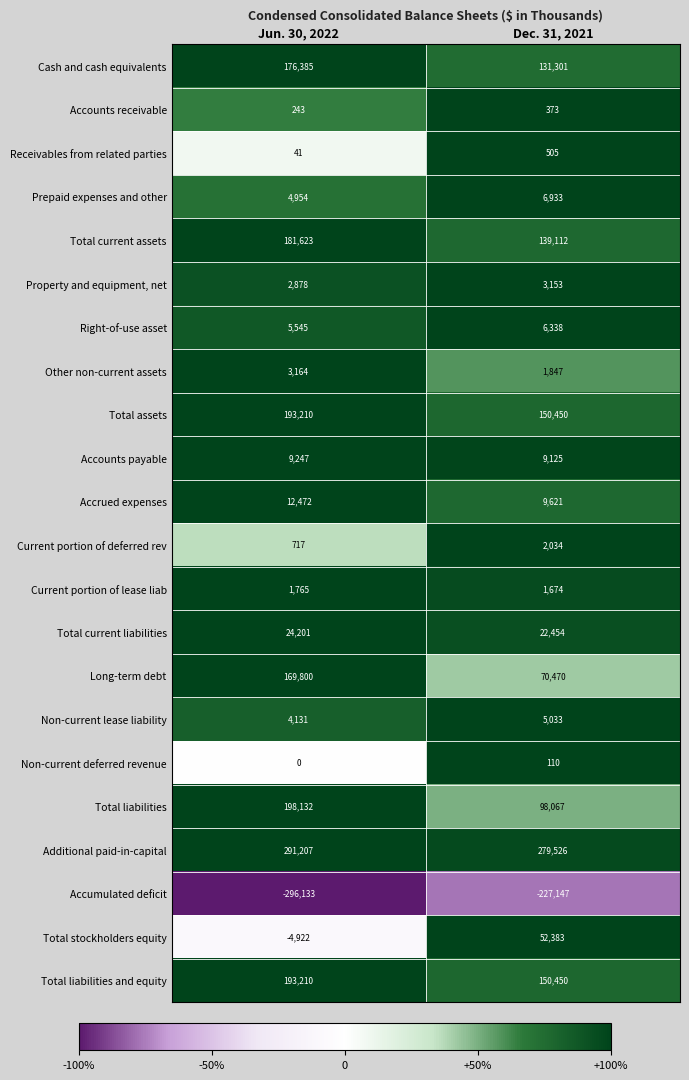

What is the difference between the highest and lowest values at Dec. 31, 2021?

506673